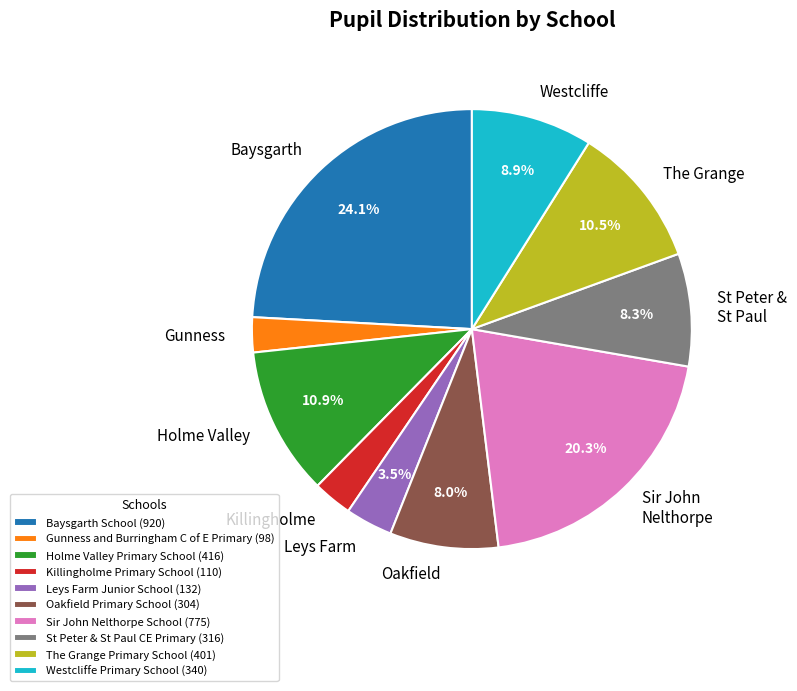

To the nearest percent, what portion does Baysgarth School represent?

24%